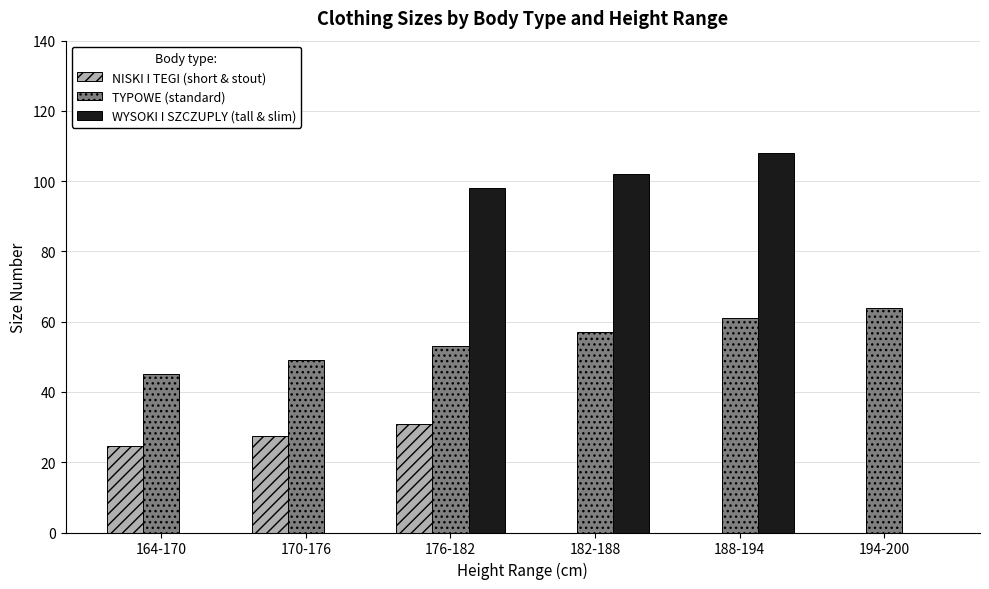

Between 182-188 and 188-194, which series saw the biggest shift?

WYSOKI I SZCZUPLY (tall & slim)